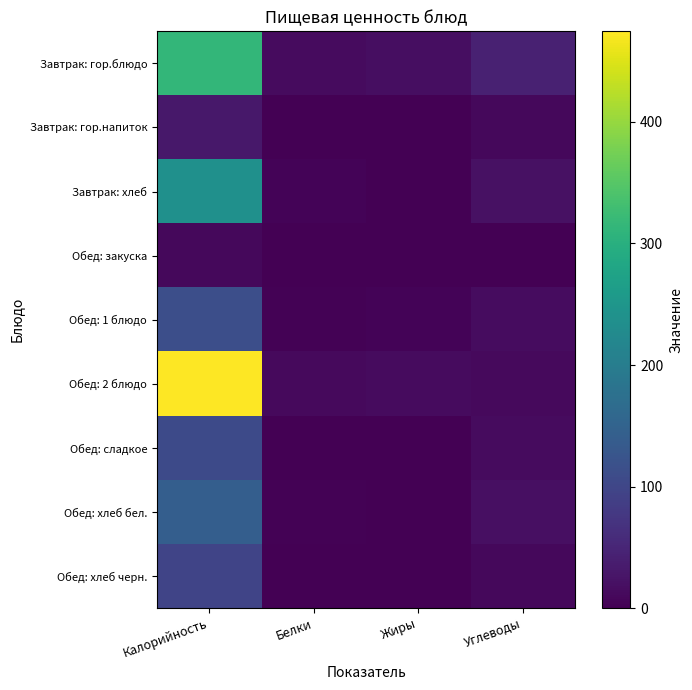

What is the total value across all series at Жиры?

37.5